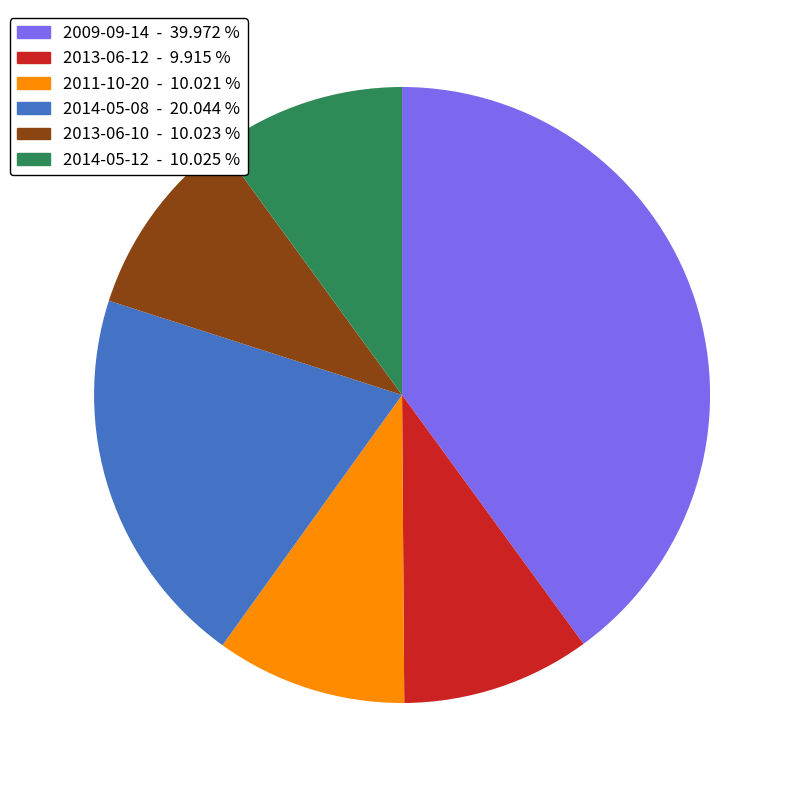

Does any single category account for the majority?

No